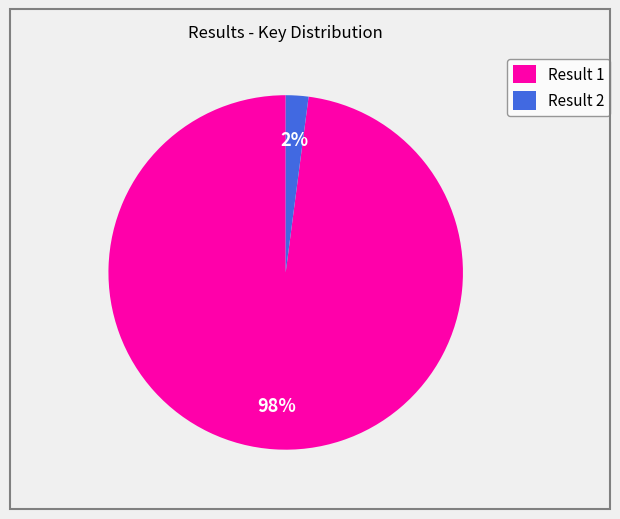

To the nearest percent, what is the average slice percentage?

50%